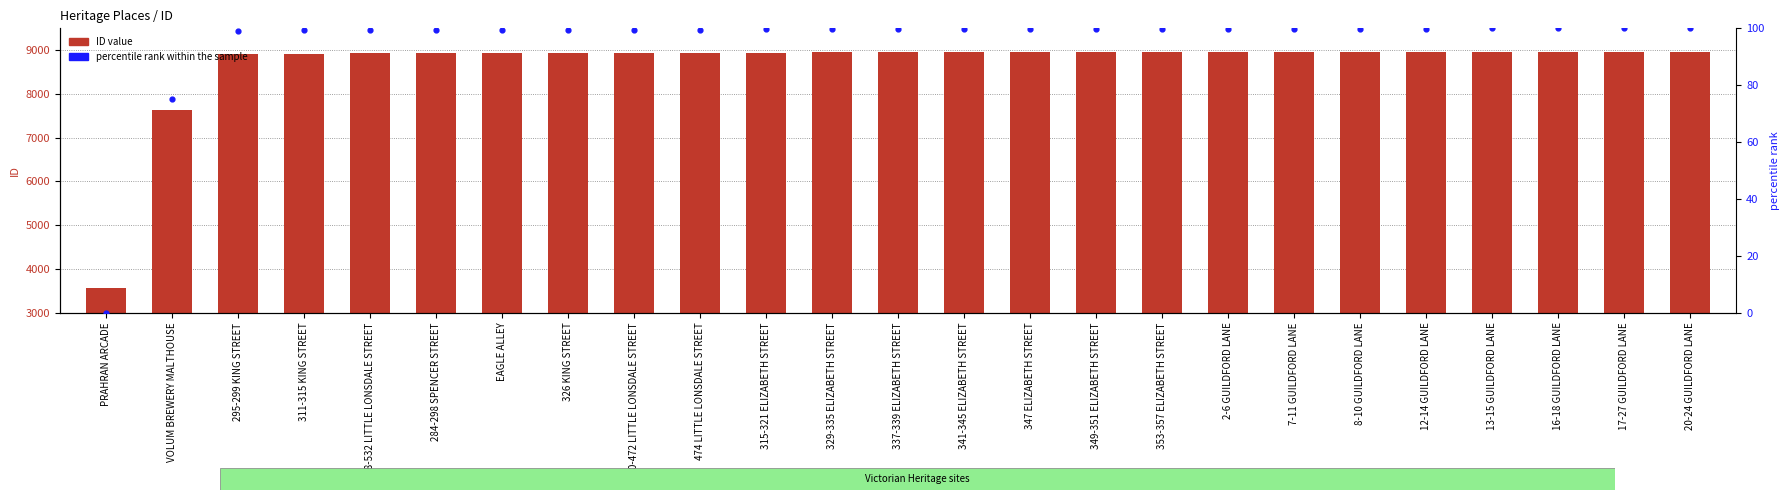

What is the total value across all series at 349-351 ELIZABETH STREET?

9052.8